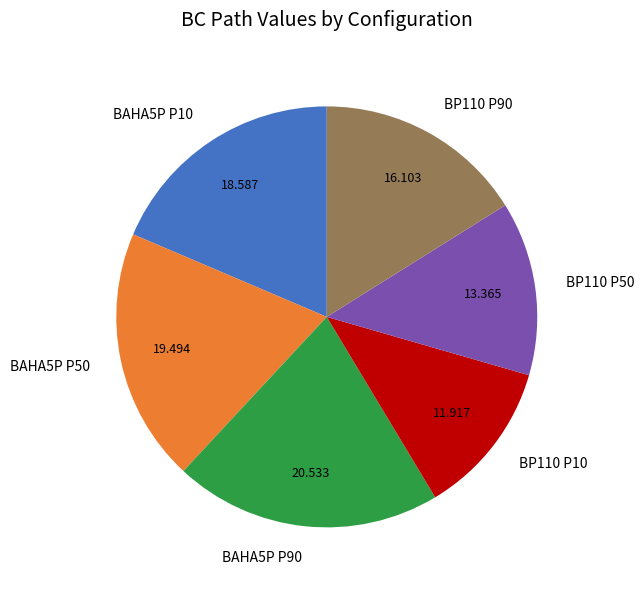

Is the sum of BP110 P10 and BAHA5P P50 greater than half?

No